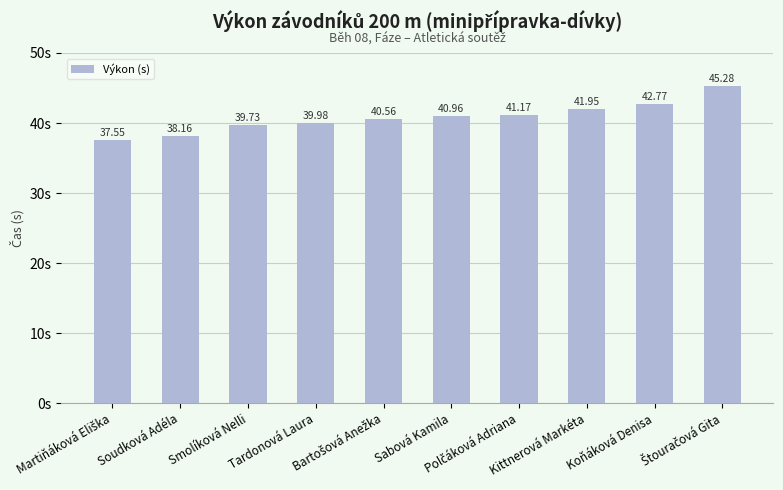

What is the difference between the maximum and minimum values?

7.7